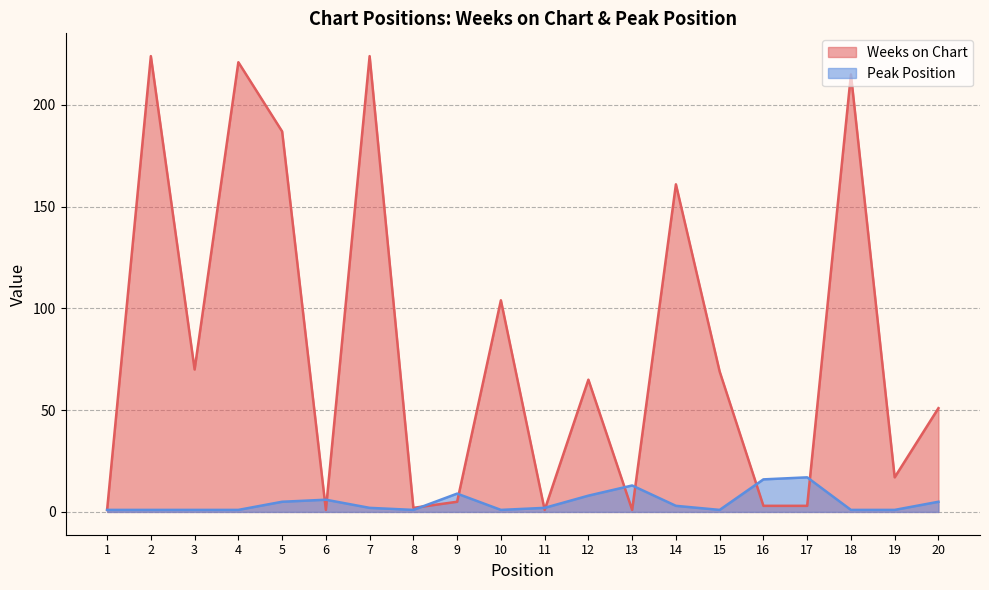

How many lines are shown in the chart?

2